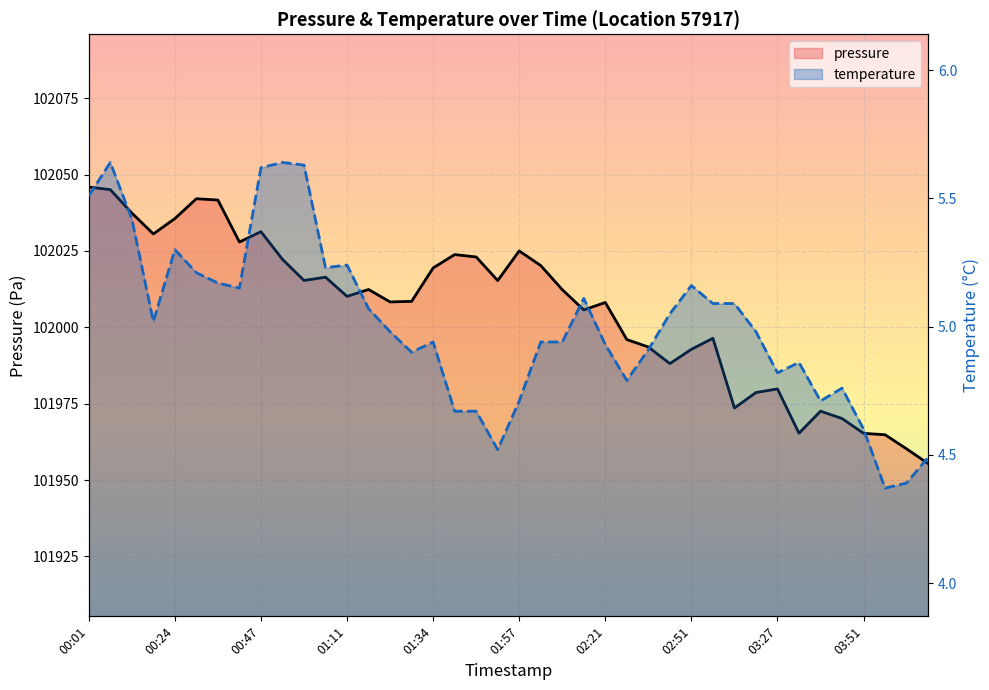

What is the value of the temperature (line) point at the 25th from the left?

4.9